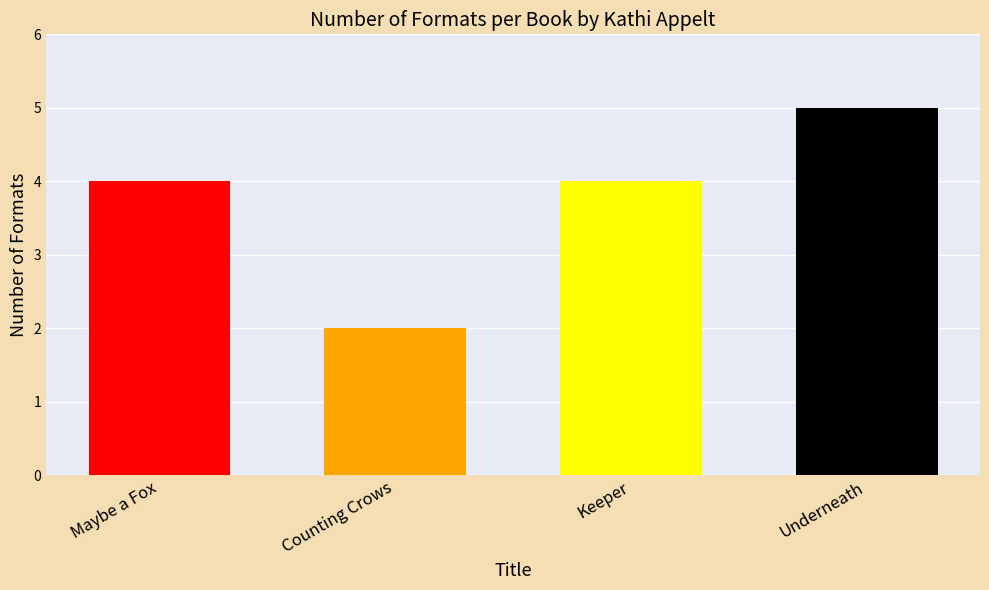

How many bars are there in total?

4